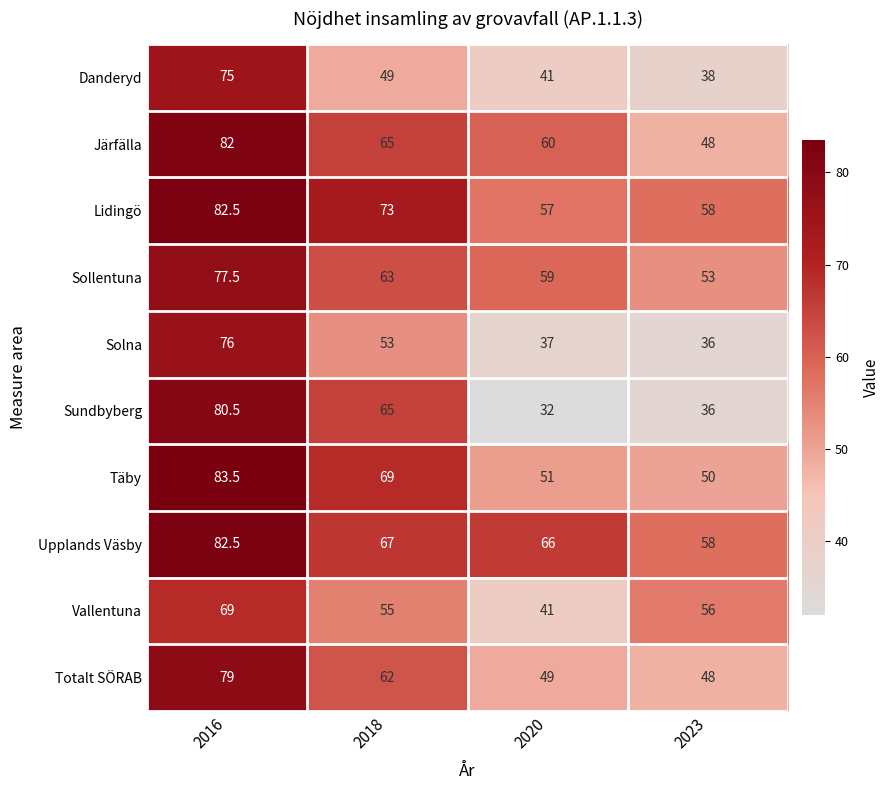

What is the maximum value for Sollentuna?

77.5